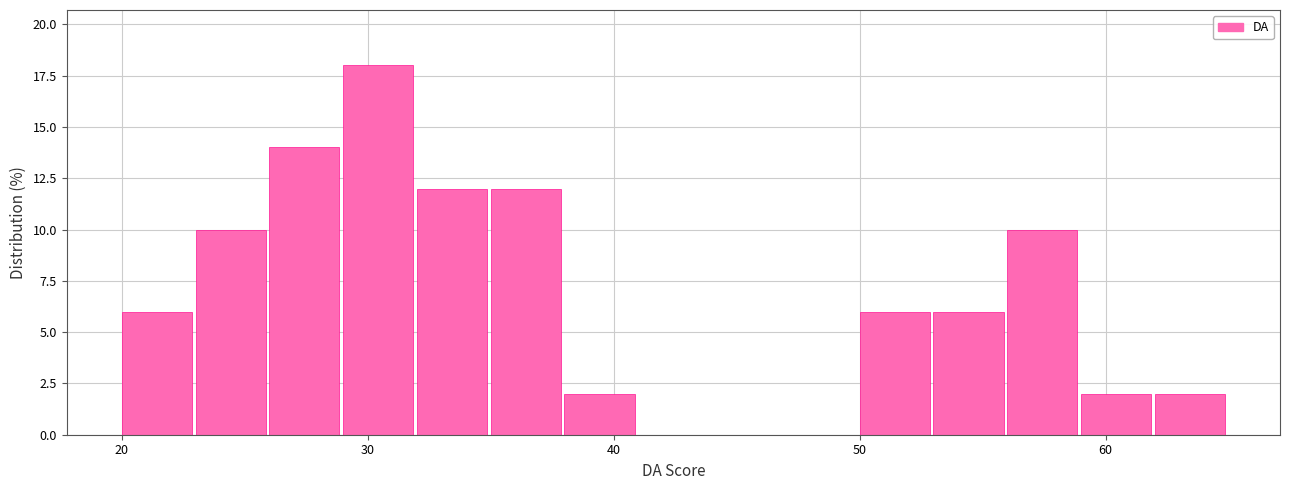

Read against the x-axis, roughly where is the centre of the tallest bar?

30